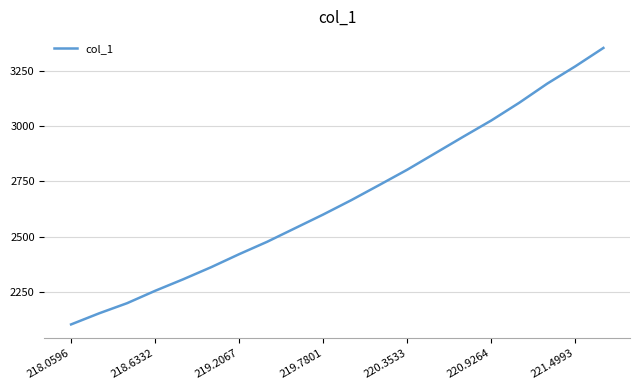

What is the greatest value displayed?

3353.8